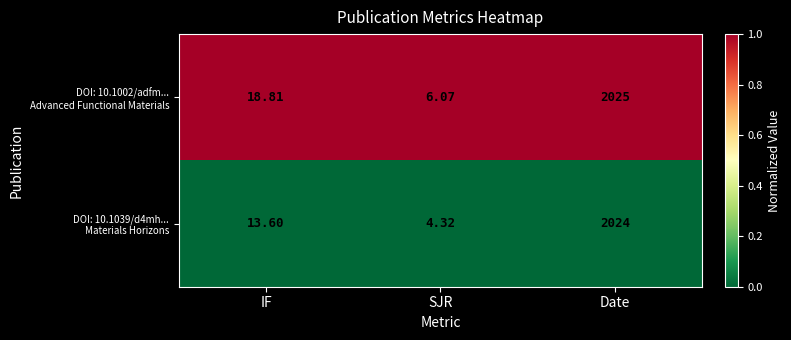

Which category has the lowest value across all series?

SJR